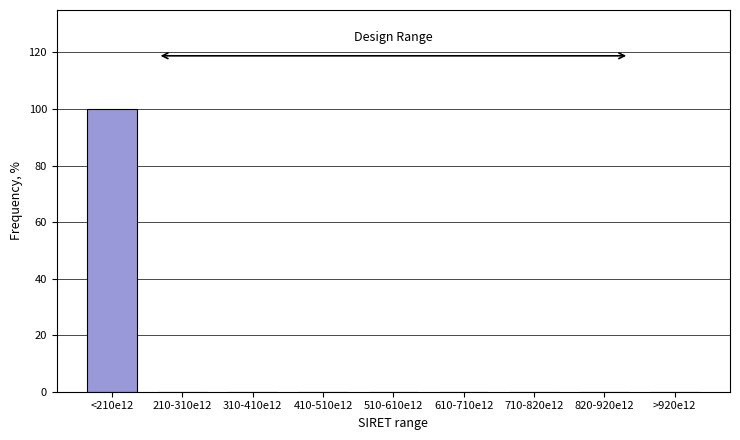

Reading left to right, transcribe all the data shown in this chart.

<210e12=100	210-310e12=0	310-410e12=0	410-510e12=0	510-610e12=0	610-710e12=0	710-820e12=0	820-920e12=0	>920e12=0